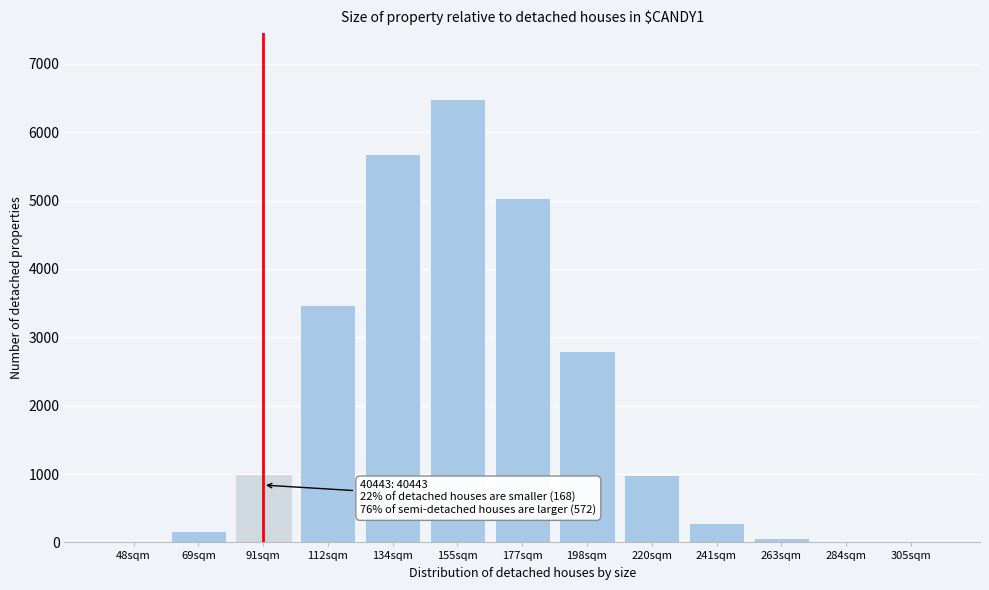

The chart shows a value of 12 at 284sqm. True or false?

True